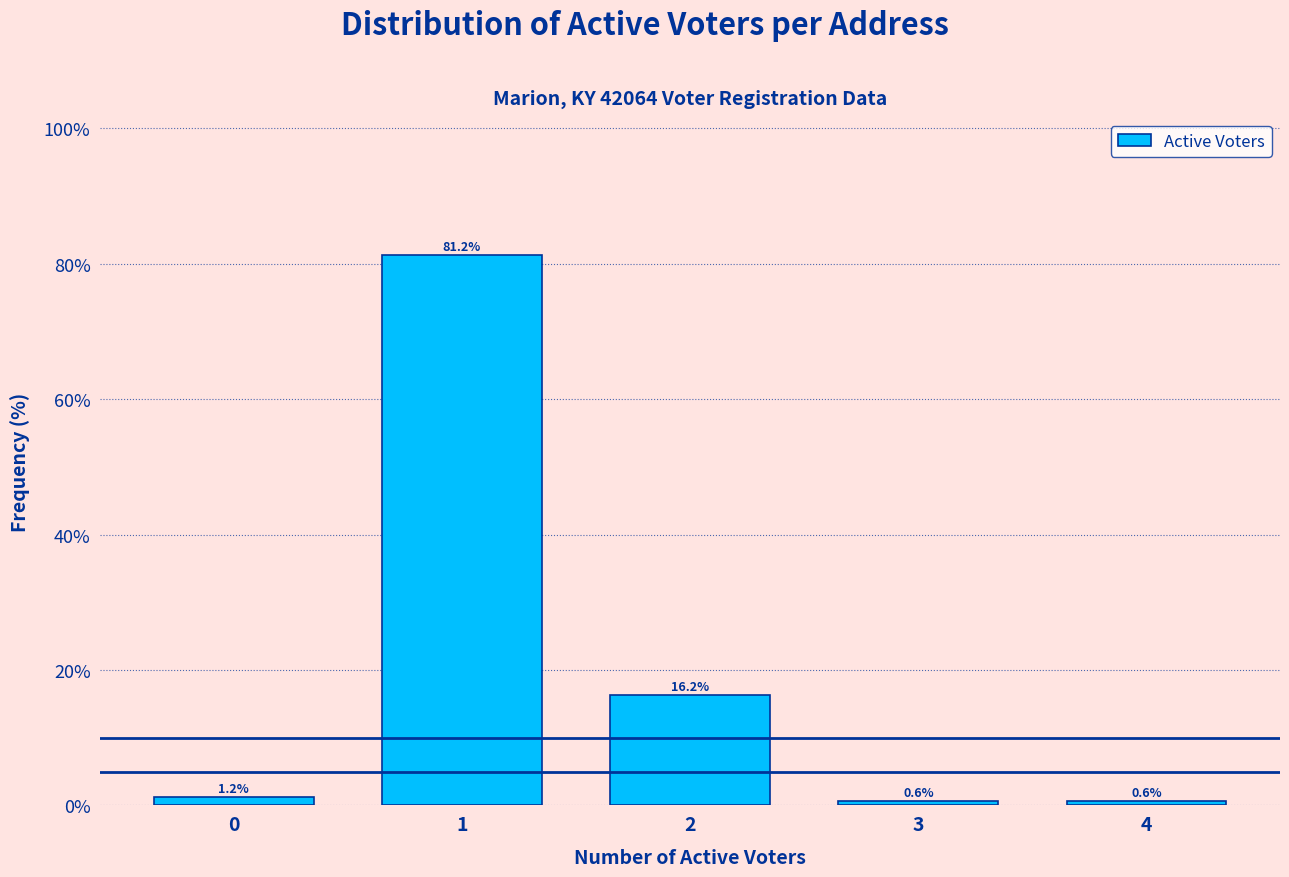

Reading left to right, list every bar in this chart as the range it spans on the x-axis followed by its height.

-0.5 to 0.5: 1.2
0.5 to 1.5: 81.2
1.5 to 2.5: 16.2
2.5 to 3.5: 0.6
3.5 to 4.5: 0.6